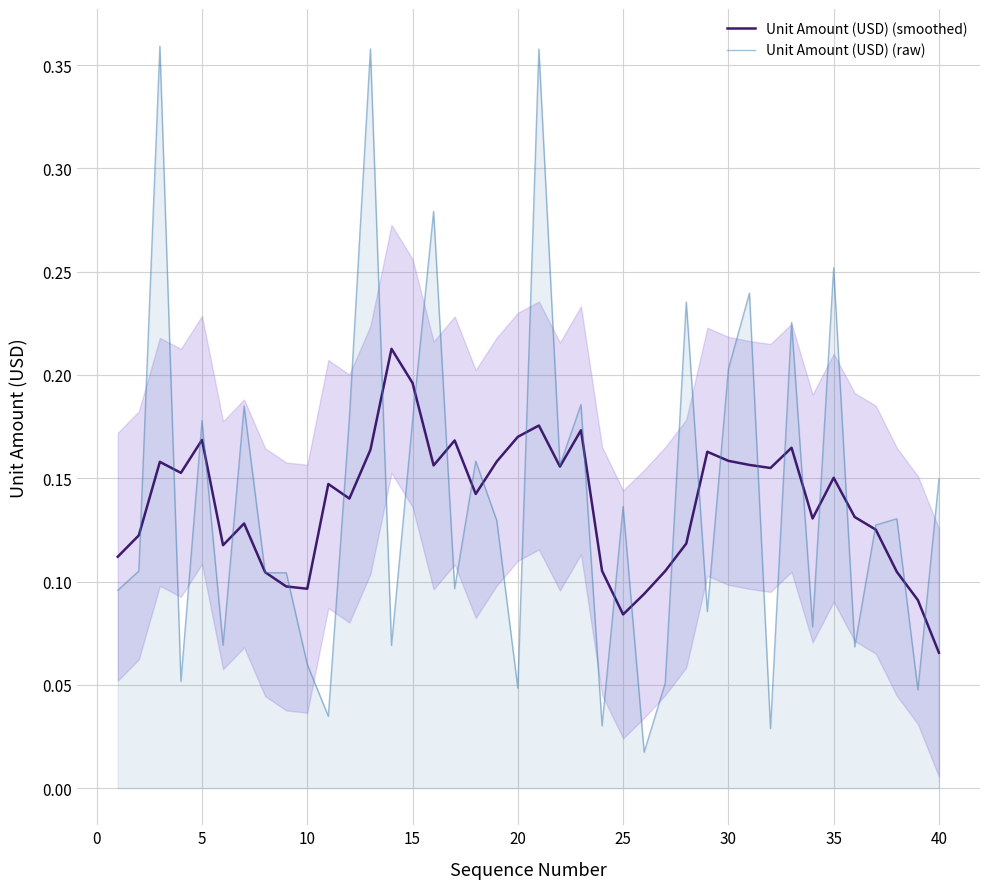

What is the value of the Unit Amount (USD) (smoothed) point at the 5th from the left?

0.2